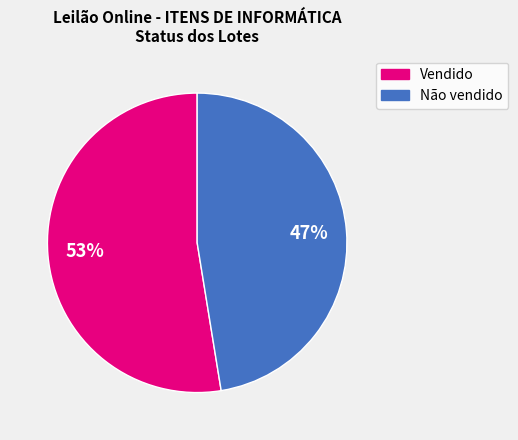

Rank the categories by value from lowest to highest.

Não vendido, Vendido